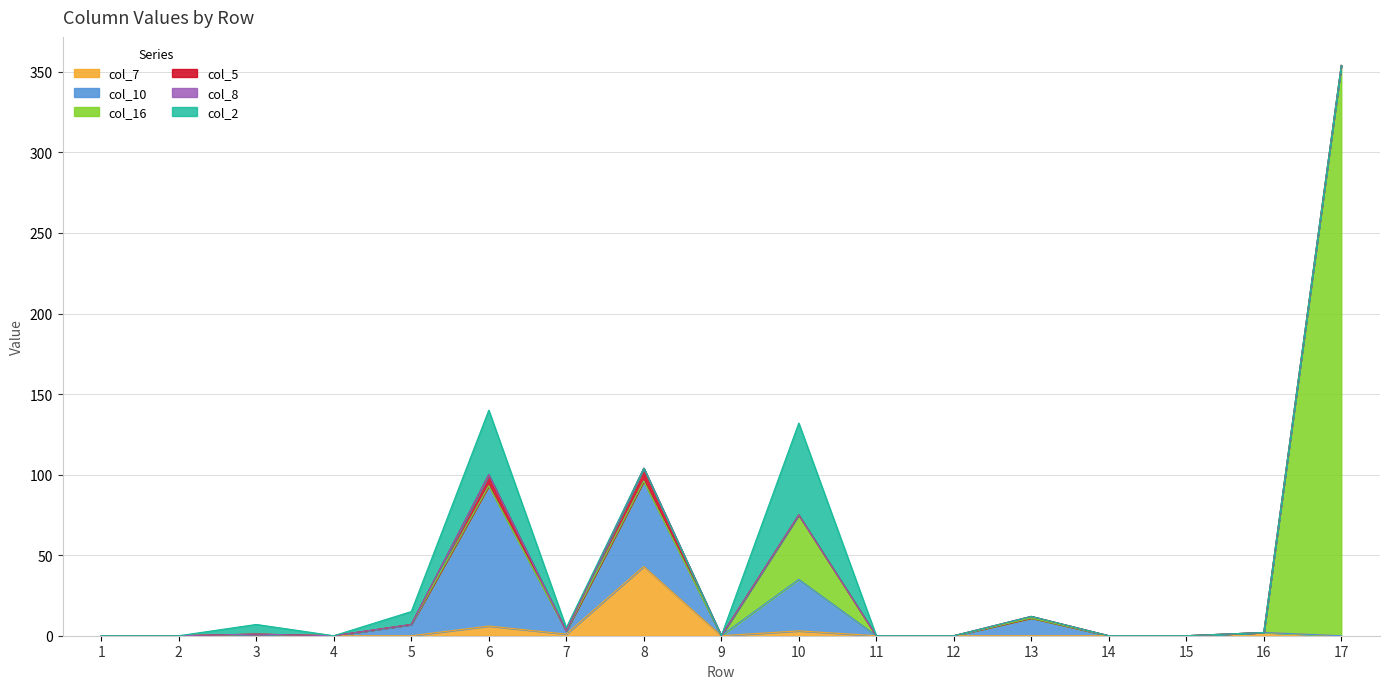

Reading left to right, extract all data points from this chart.

col_7: 0	0	1	0	0	6	1	43	0	3	0	0	0	0	0	2	0
col_10: 0	0	0	0	7	87	2	53	0	32	0	0	11	0	0	0	0
col_16: 0	0	0	0	0	0	0	0	0	40	0	0	0	0	0	0	354
col_5: 0	0	0	0	0	7	0	8	0	0	0	0	1	0	0	0	0
col_8: 0	0	0	0	0	0	0	0	0	0	0	0	0	0	0	0	0
col_2: 0	0	6	0	8	40	2	0	0	57	0	0	0	0	0	0	0